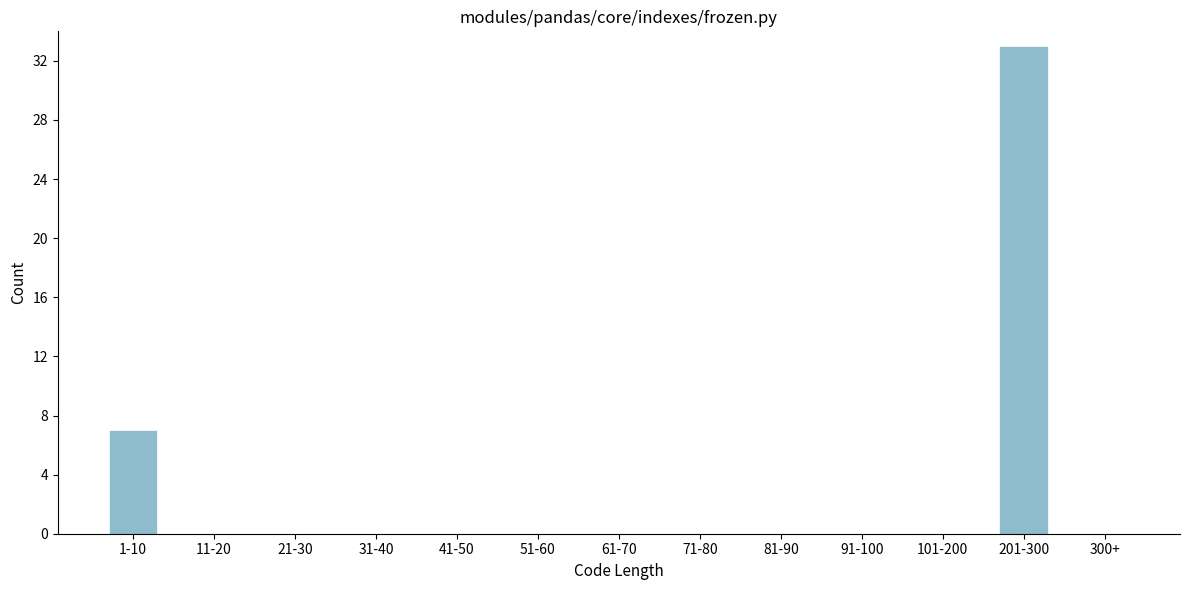

Reading left to right, list all the values displayed in this chart.

1-10=7	11-20=0	21-30=0	31-40=0	41-50=0	51-60=0	61-70=0	71-80=0	81-90=0	91-100=0	101-200=0	201-300=33	300+=0